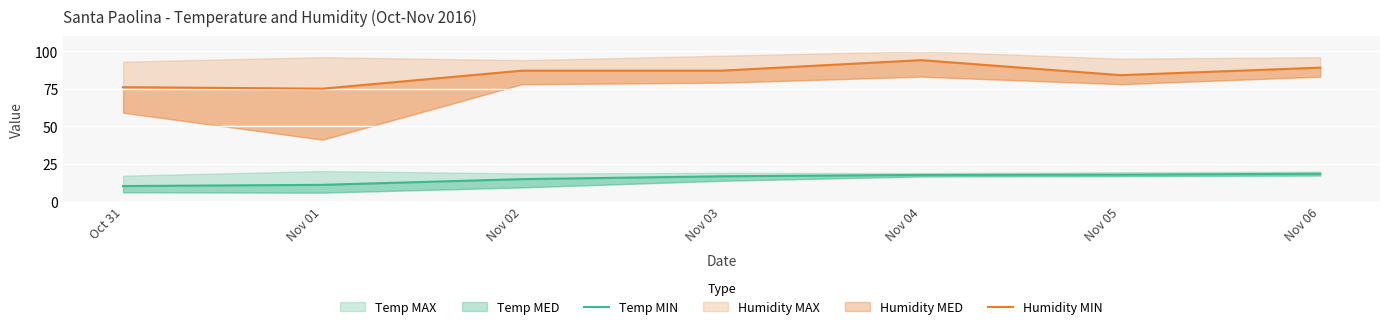

How many interior local valleys does the Humidity MIN series have?

2